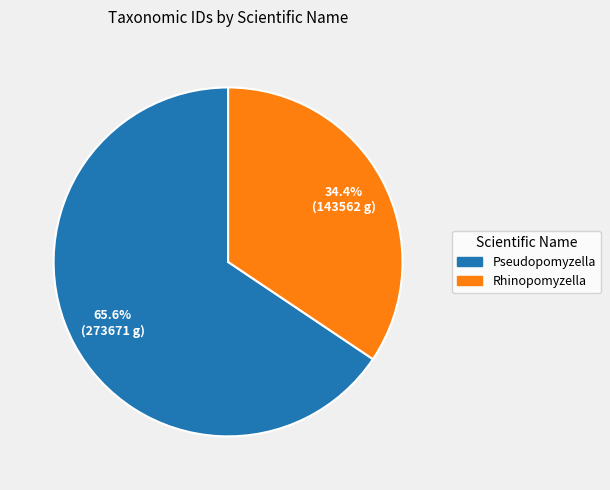

What percentage is the Pseudopomyzella slice, to the nearest percent?

66%